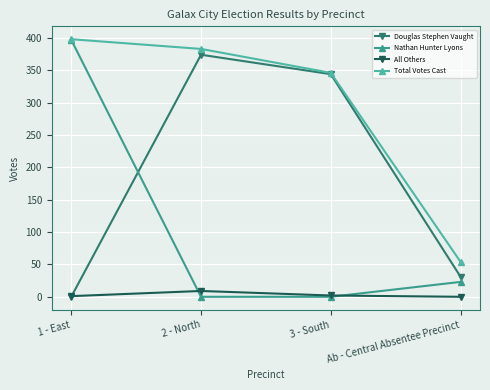

What is the sum of all Total Votes Cast values?

1181